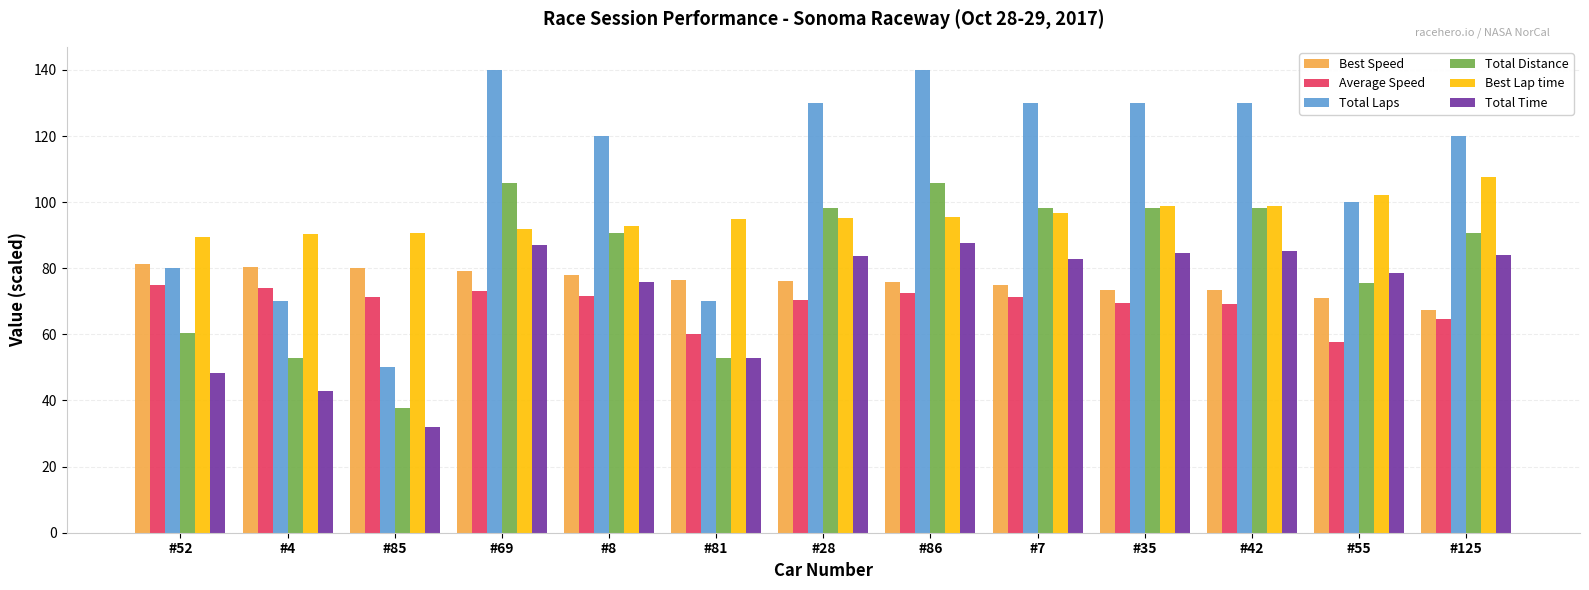

Are the bars horizontal?

No